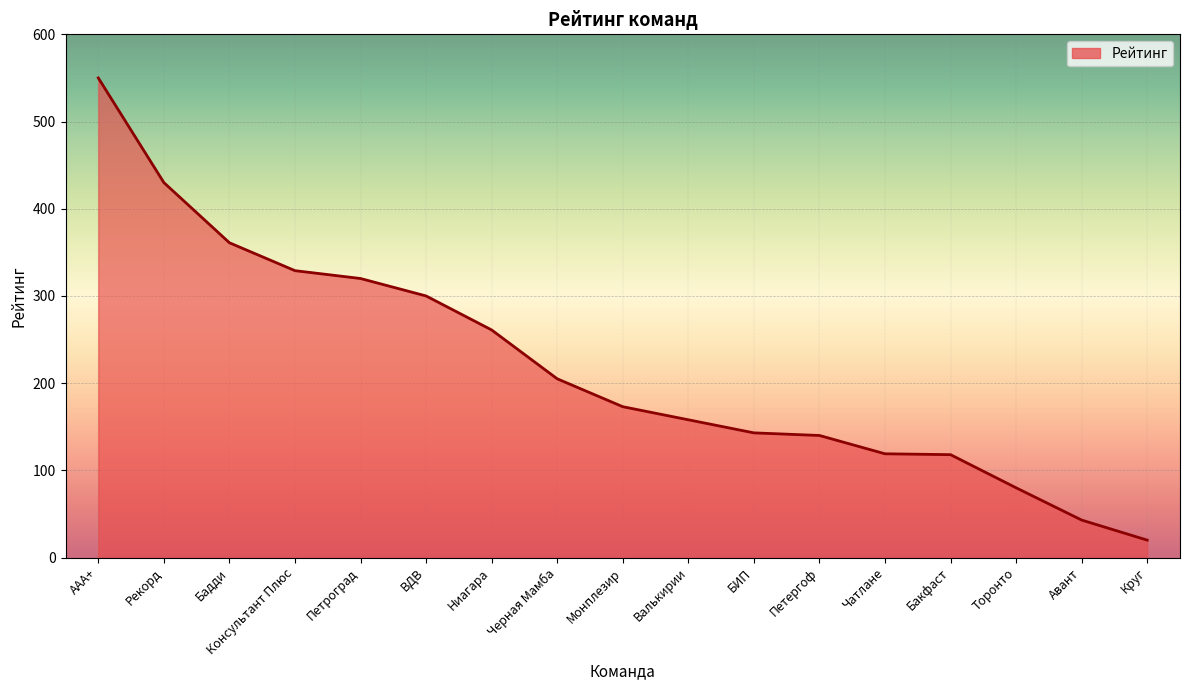

At which category does the chart reach its minimum across all series?

Круг